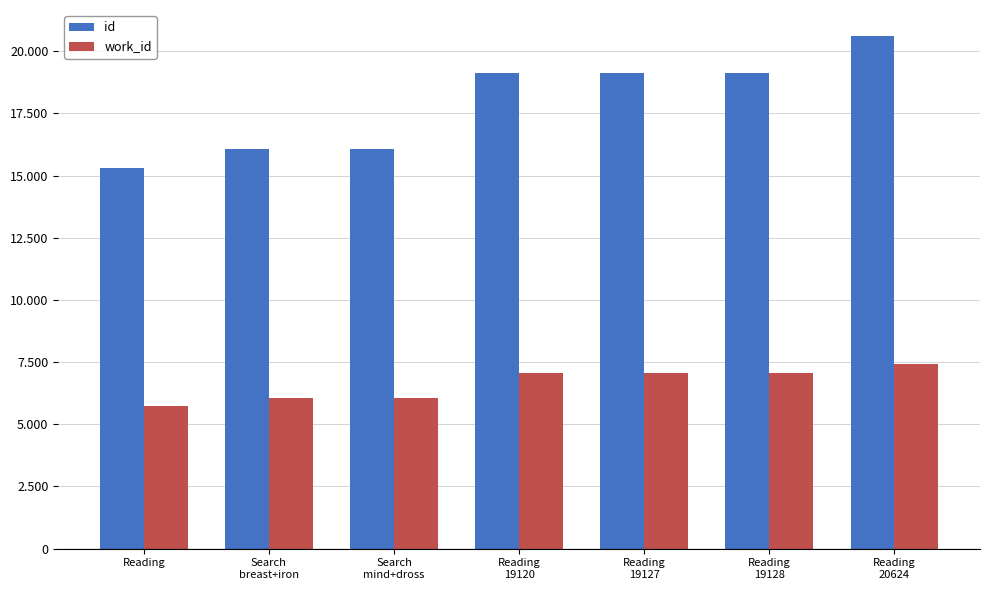

What is the value of the id bar at the 3rd from the left?

16067